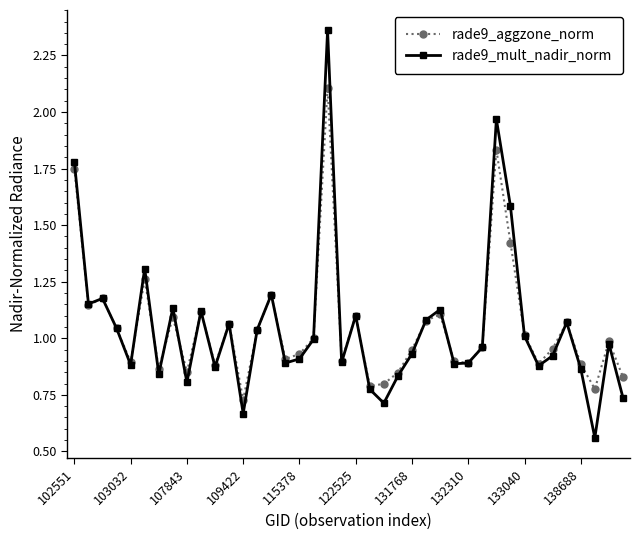

Rank the series by their maximum value, from lowest to highest.

rade9_aggzone_norm, rade9_mult_nadir_norm